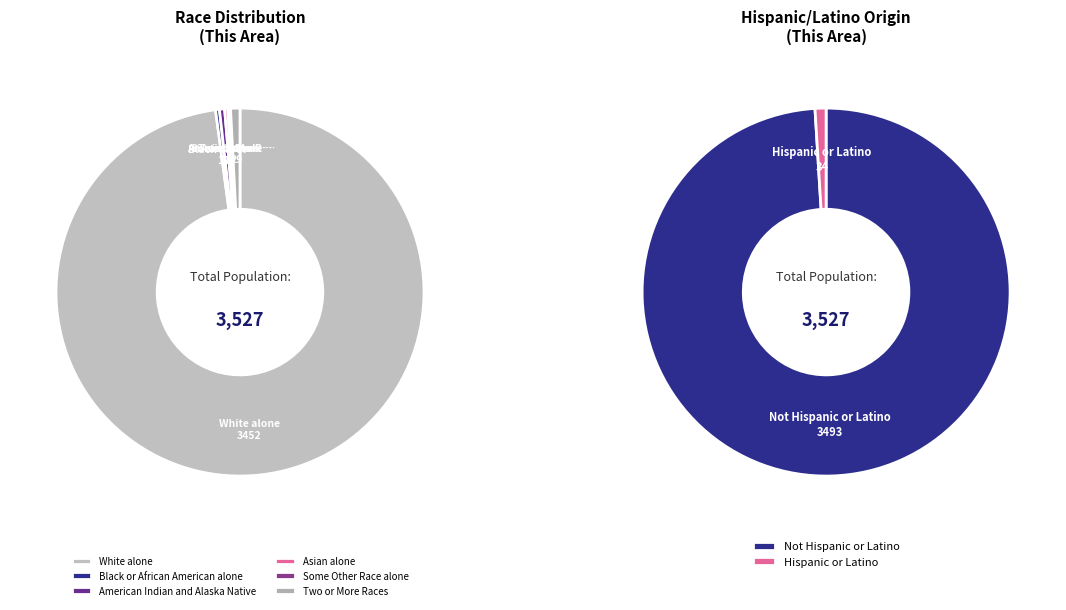

To the nearest percent, what is the average slice percentage?

14%